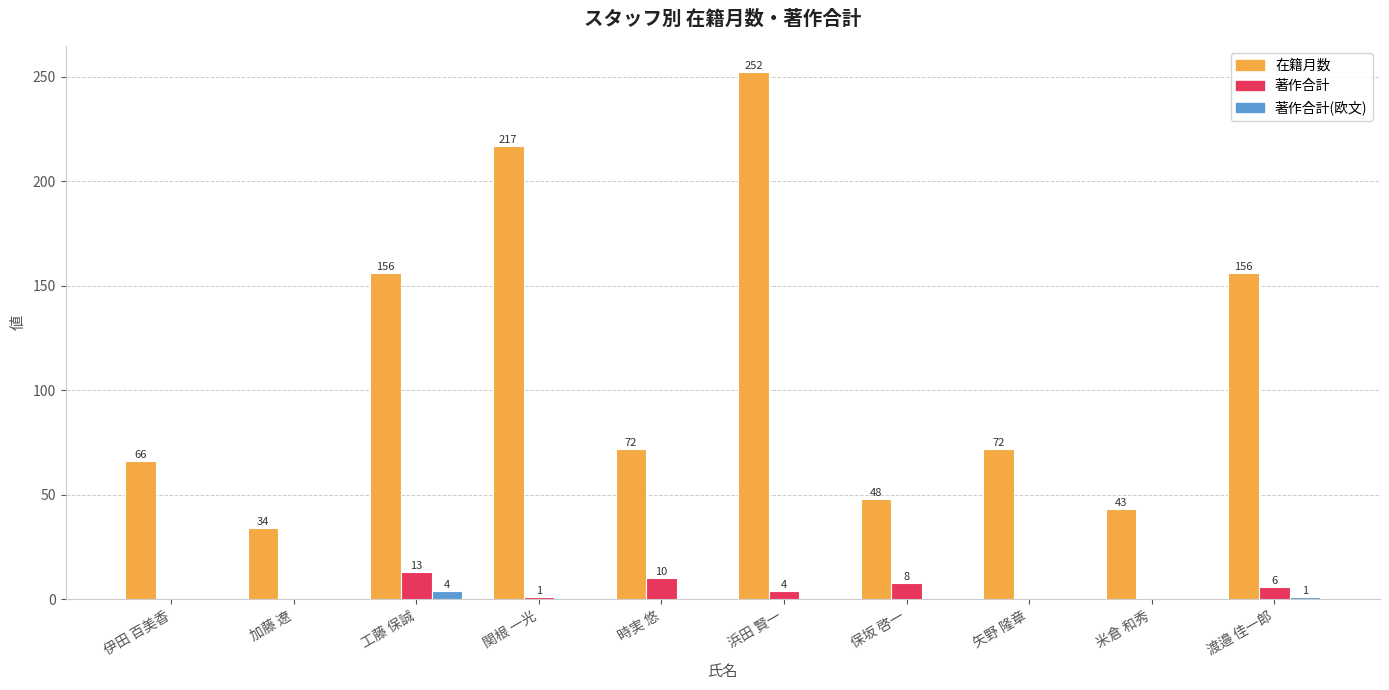

Which series has the largest range (max minus min)?

在籍月数